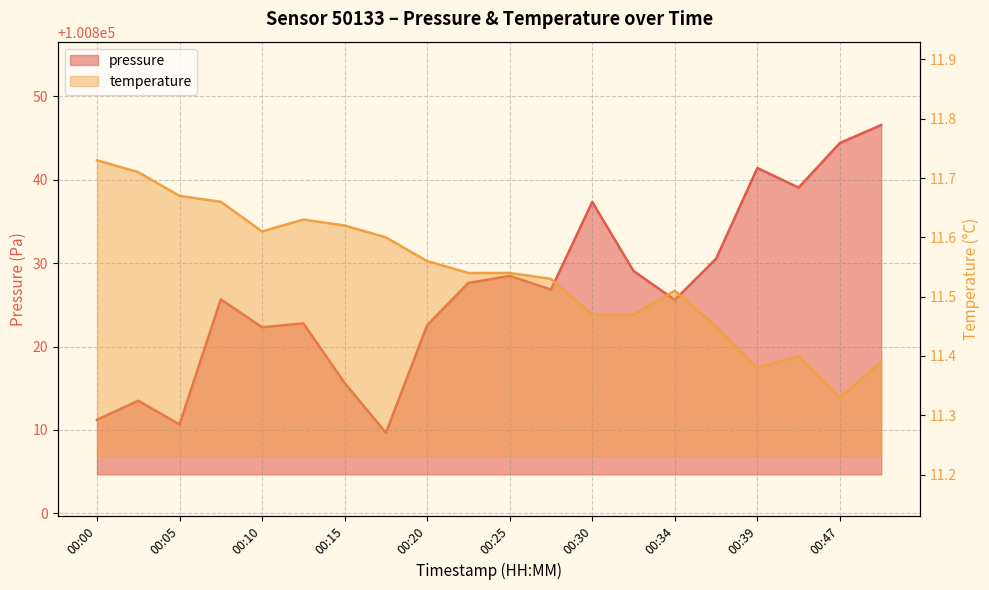

At which label does pressure reach its peak?

00:49